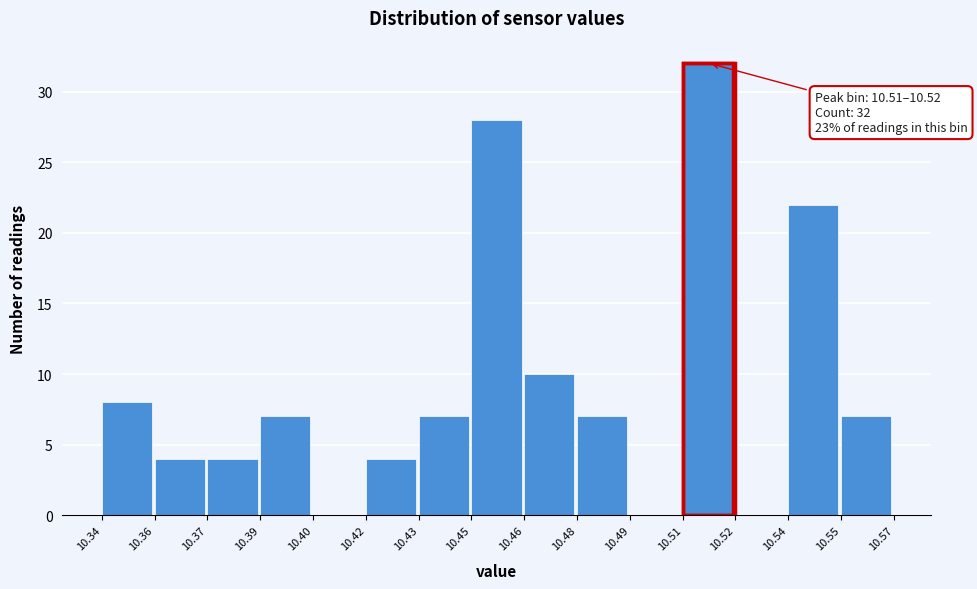

Reading left to right, extract all data points from this chart.

10.34=8	10.36=4	10.37=4	10.39=7	10.40=0	10.42=4	10.43=7	10.45=28	10.46=10	10.48=7	10.49=0	10.51=32	10.52=0	10.54=22	10.55=7